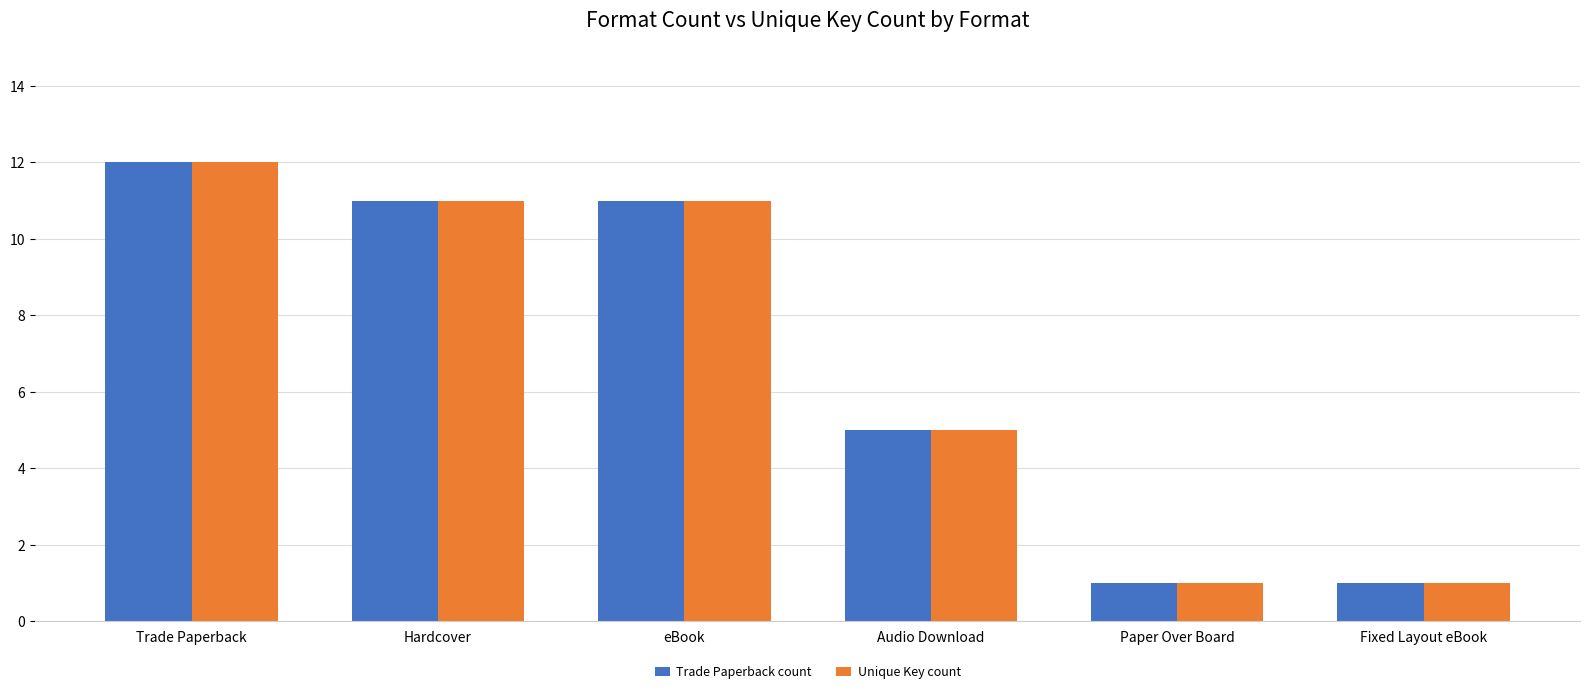

What is the difference between the maximum and second lowest values in the Trade Paperback count series?

11